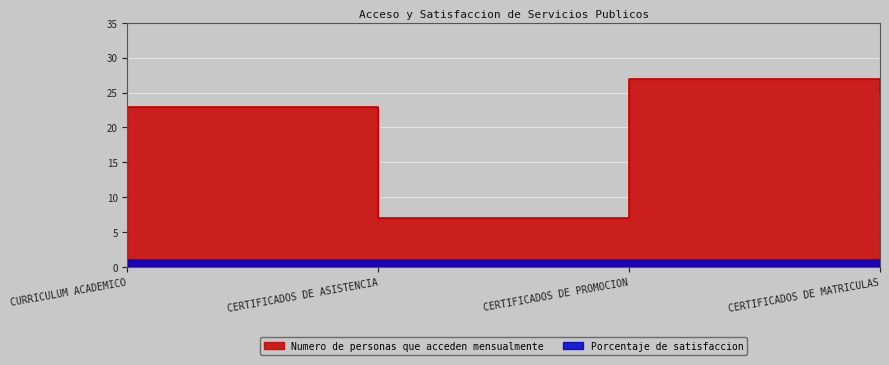

What is the average value?

20